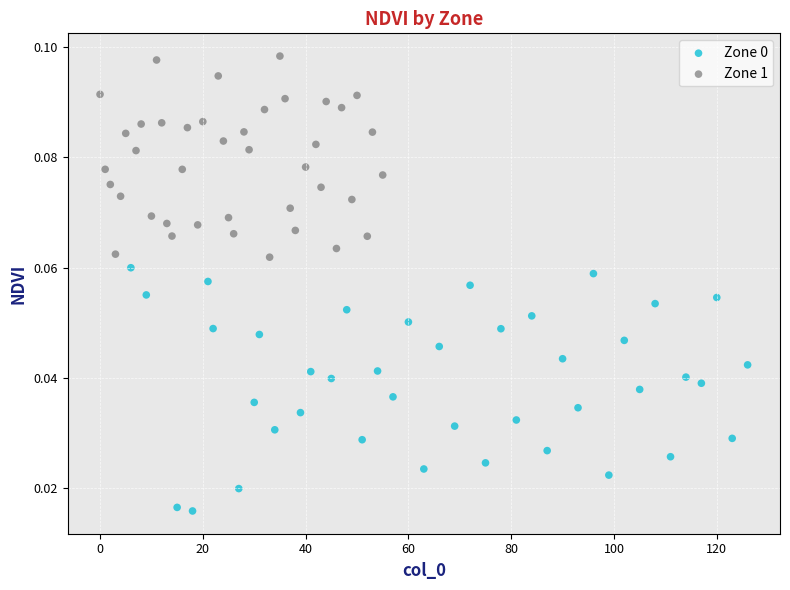

Which series reaches the maximum Y coordinate?

Zone 1